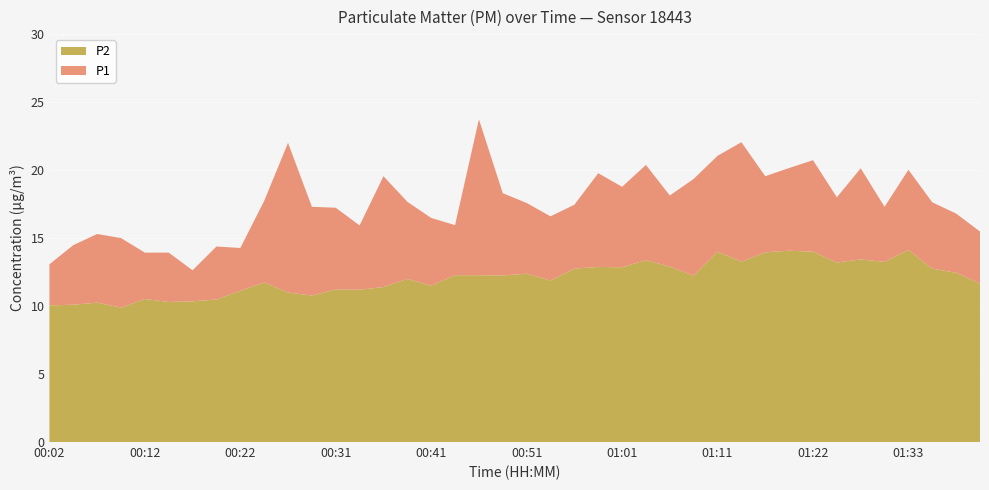

Reading left to right, what are all the values shown in this chart?

P1: 00:02=13.1	00:04=14.5	00:07=15.3	00:09=15.0	00:12=13.9	00:14=13.9	00:17=12.6	00:19=14.4	00:22=14.3	00:24=17.7	00:26=22.0	00:29=17.3	00:31=17.2	00:34=15.9	00:36=19.6	00:39=17.7	00:41=16.5	00:44=15.9	00:46=23.7	00:49=18.3	00:51=17.6	00:54=16.6	00:56=17.4	00:59=19.8	01:01=18.8	01:04=20.4	01:06=18.1	01:09=19.4	01:11=21.1	01:14=22.1	01:17=19.6	01:19=20.1	01:22=20.7	01:25=18.0	01:28=20.1	01:30=17.3	01:33=20.0	01:36=17.6	01:38=16.8	01:41=15.5
P2: 00:02=10.1	00:04=10.1	00:07=10.2	00:09=9.9	00:12=10.5	00:14=10.3	00:17=10.3	00:19=10.5	00:22=11.1	00:24=11.7	00:26=11.0	00:29=10.8	00:31=11.2	00:34=11.2	00:36=11.4	00:39=12.0	00:41=11.5	00:44=12.3	00:46=12.3	00:49=12.2	00:51=12.4	00:54=11.9	00:56=12.8	00:59=12.9	01:01=12.8	01:04=13.4	01:06=12.9	01:09=12.2	01:11=14.0	01:14=13.3	01:17=13.9	01:19=14.1	01:22=14.0	01:25=13.2	01:28=13.4	01:30=13.2	01:33=14.1	01:36=12.8	01:38=12.4	01:41=11.7